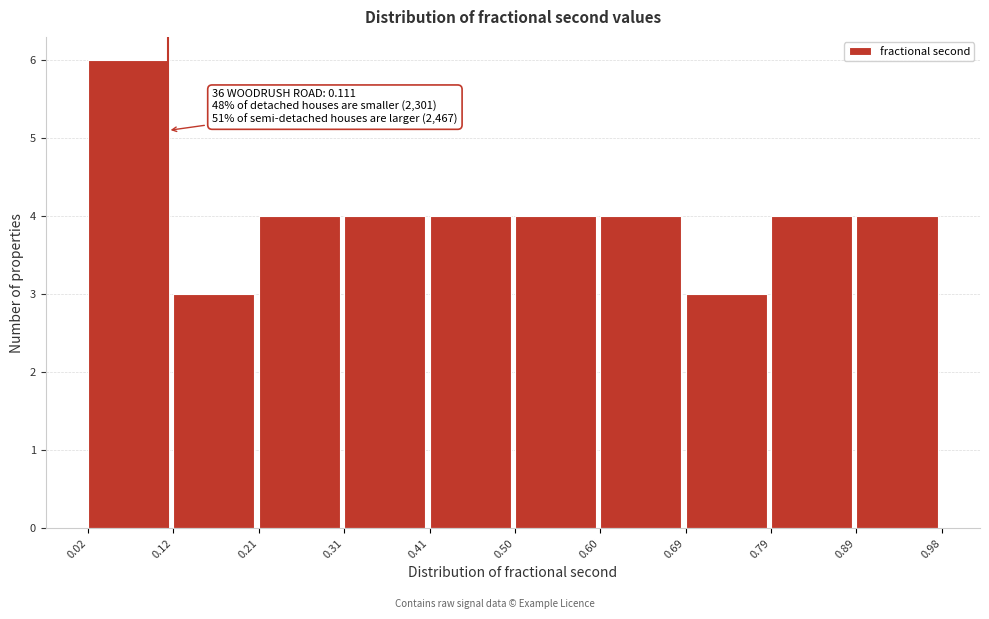

Over which range of the x-axis is the bar tallest?

0.02 to 0.12